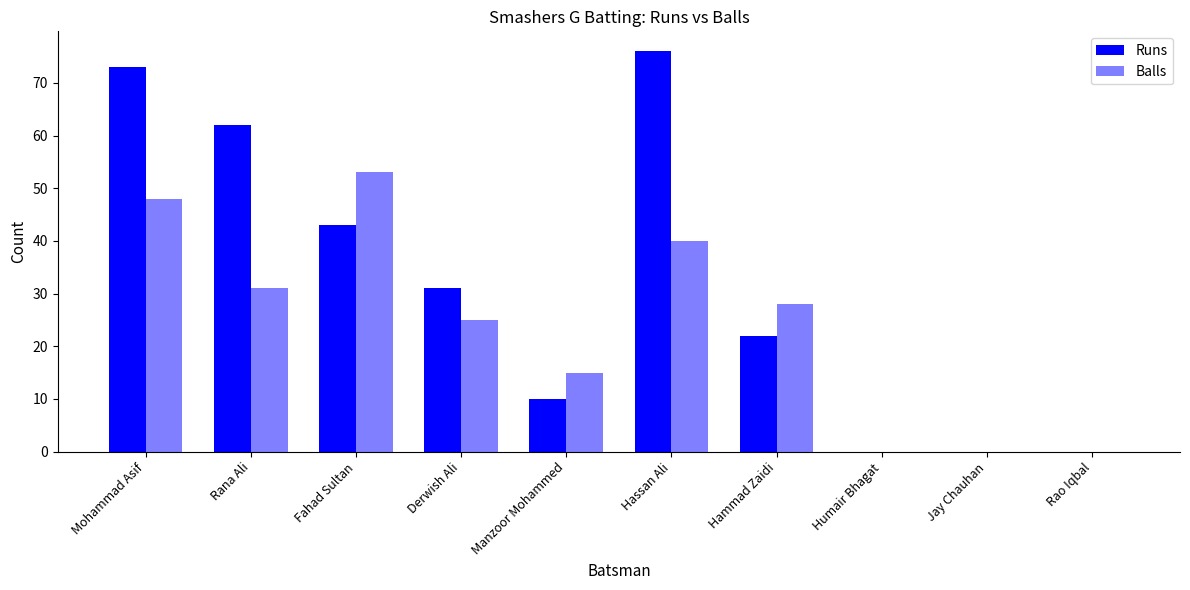

Which series has the largest total across all categories?

Runs